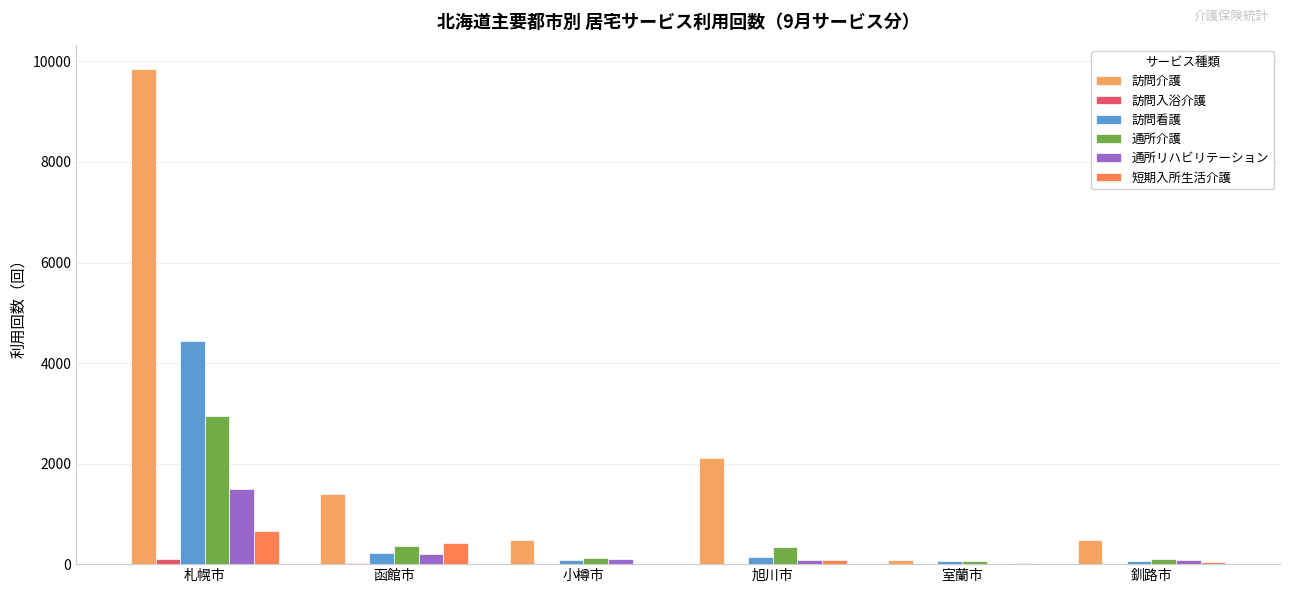

Where is 訪問介護 nearest to the value 4961?

旭川市